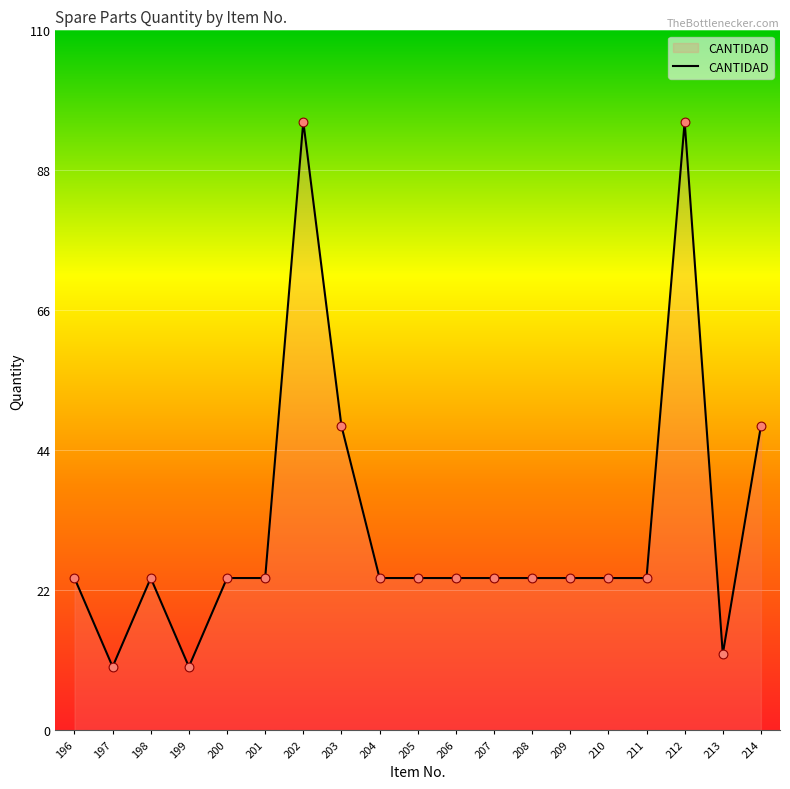

What is the ratio of the value at 198 to the value at 207?

1.0